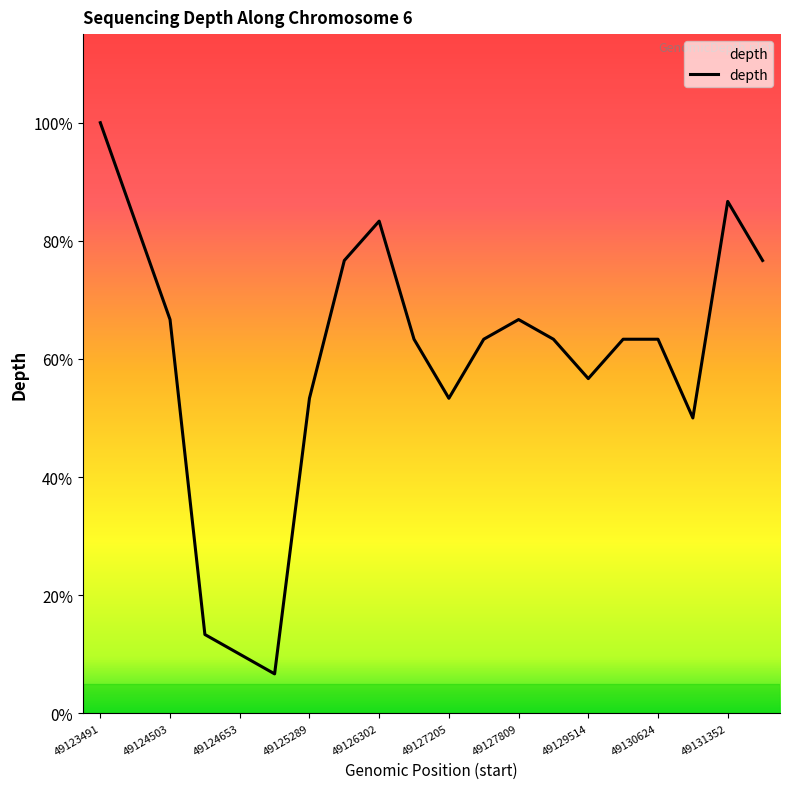

Does the chart have visible grid lines?

No